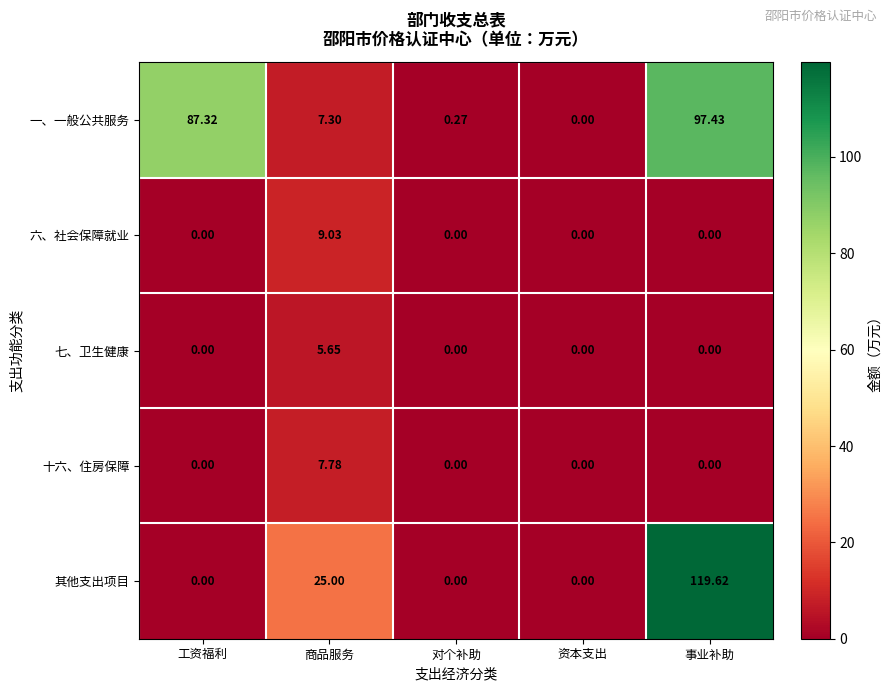

At which category is the sum across all series the highest?

事业补助